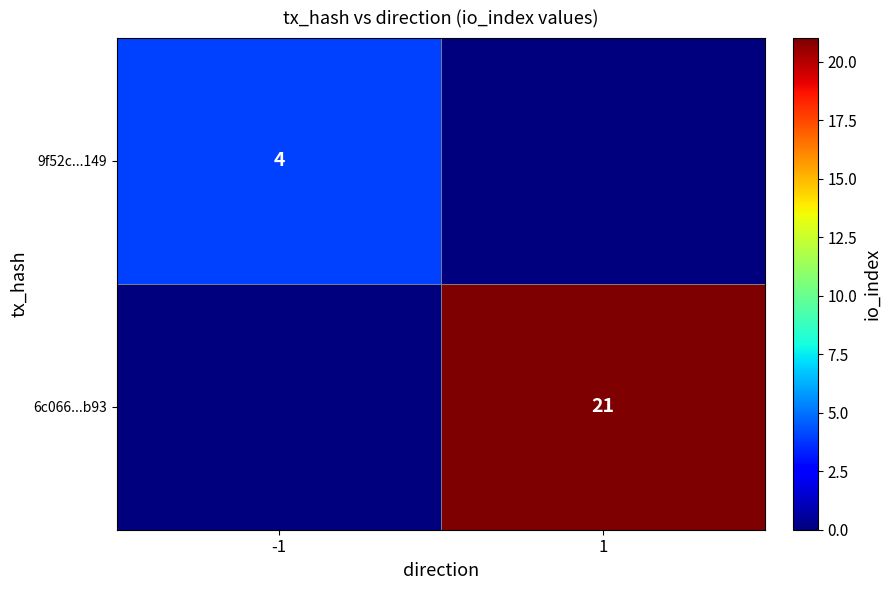

True or false: 9f52c...149 has a value of 1 at -1.

False